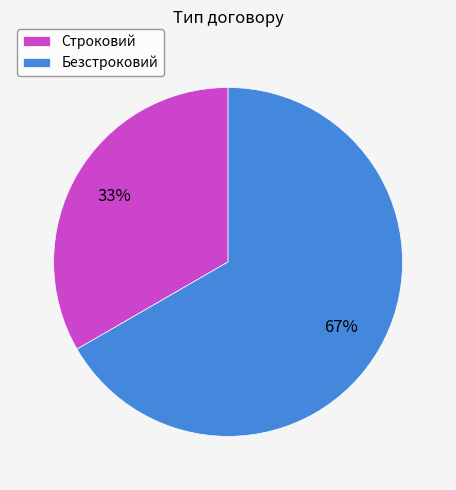

Is it true that Строковий is 33% of the pie?

True